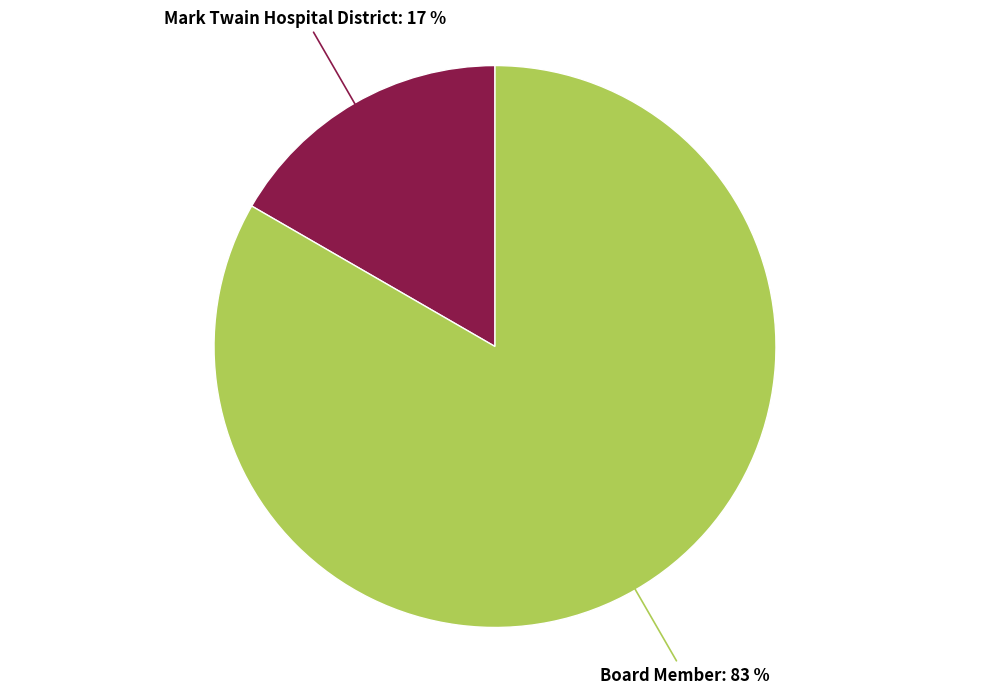

How many slices are in this pie chart?

2